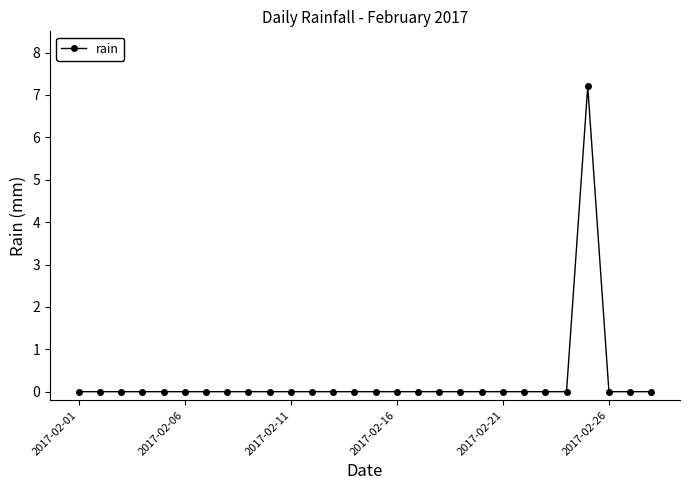

Reading right to left, what are all the values shown in this chart?

0.0	0.0	0.0	7.2	0.0	0.0	0.0	0.0	0.0	0.0	0.0	0.0	0.0	0.0	0.0	0.0	0.0	0.0	0.0	0.0	0.0	0.0	0.0	0.0	0.0	0.0	0.0	0.0